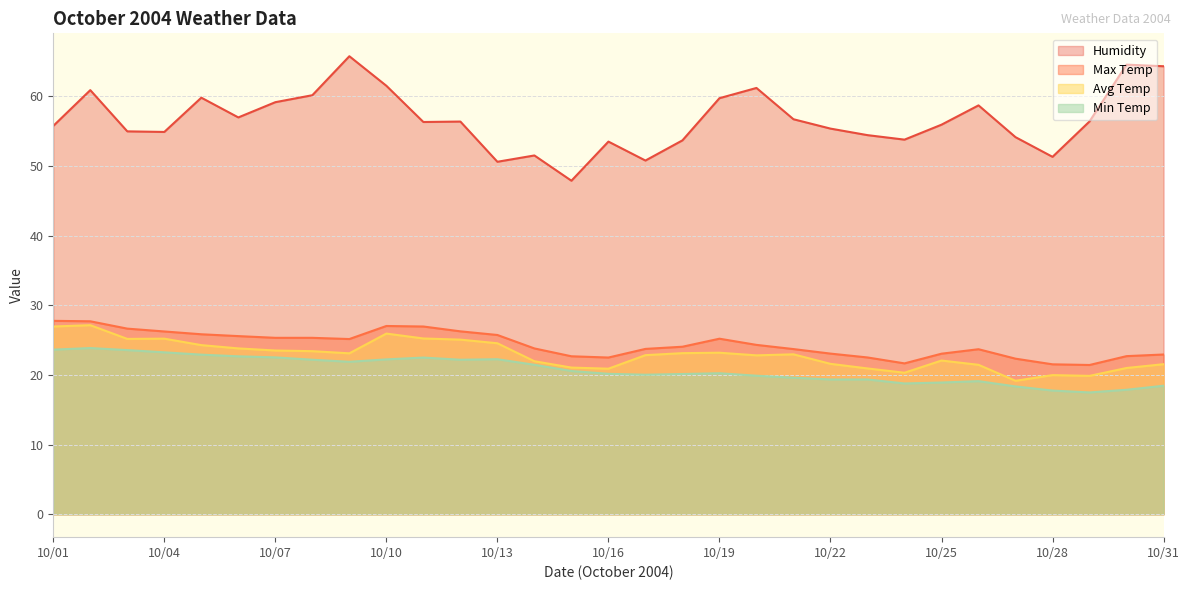

Count the number of data series in this chart.

4